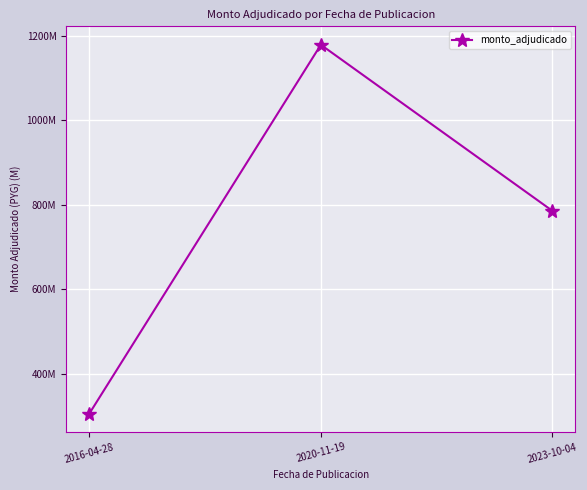

Rank the categories by value from lowest to highest.

2016-04-28, 2023-10-04, 2020-11-19